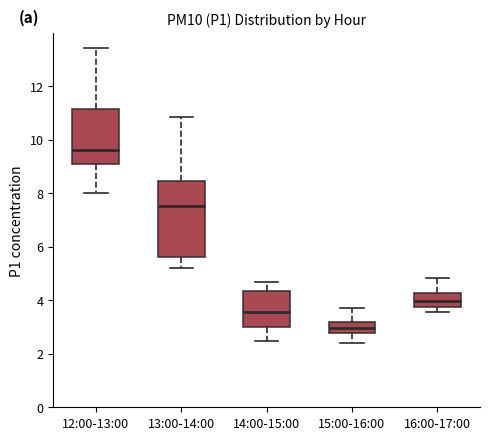

Reading left to right, transcribe this box plot: for each box, give where its median line is, the range the box spans, and where its two whiskers end, as read against the y-axis. The values are not printed on the chart, so give them approximately, as read against the axis.

12:00-13:00: median 9.6, box 9.2 to 11.2, whiskers 8.0 to 13.4
13:00-14:00: median 7.6, box 5.6 to 8.4, whiskers 5.2 to 10.8
14:00-15:00: median 3.6, box 3.0 to 4.4, whiskers 2.4 to 4.8
15:00-16:00: median 3.0, box 2.8 to 3.2, whiskers 2.4 to 3.8
16:00-17:00: median 4.0, box 3.8 to 4.2, whiskers 3.6 to 4.8